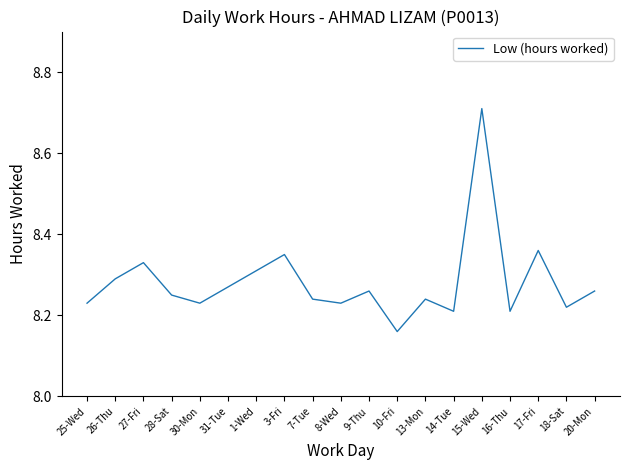

What is the ratio of the value at 15-Wed to the value at 9-Thu?

1.1